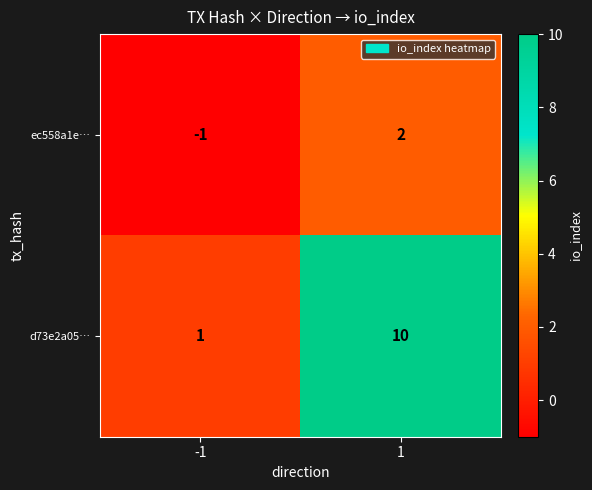

List the series in order of their peak value, lowest first.

ec558a1e…, d73e2a05…